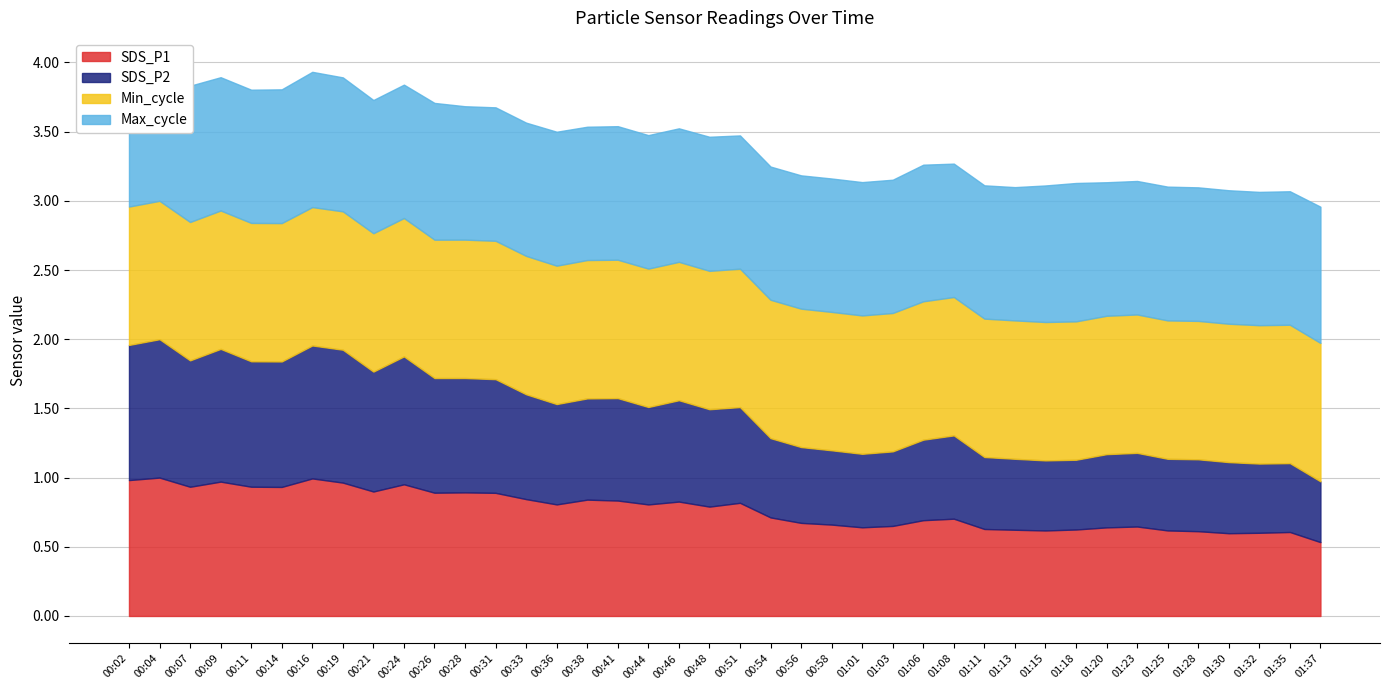

True or false: SDS_P2 and SDS_P1 intersect in this chart.

False